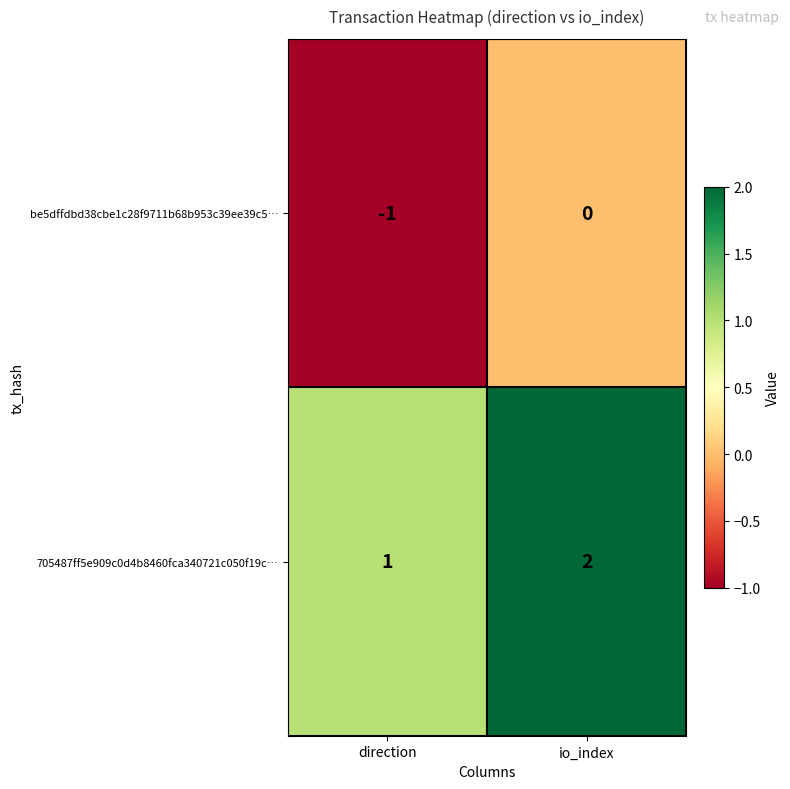

List the series in order of their overall mean, lowest first.

be5dffdbd38cbe1c28f9711b68b953c39ee39c5…, 705487ff5e909c0d4b8460fca340721c050f19c…